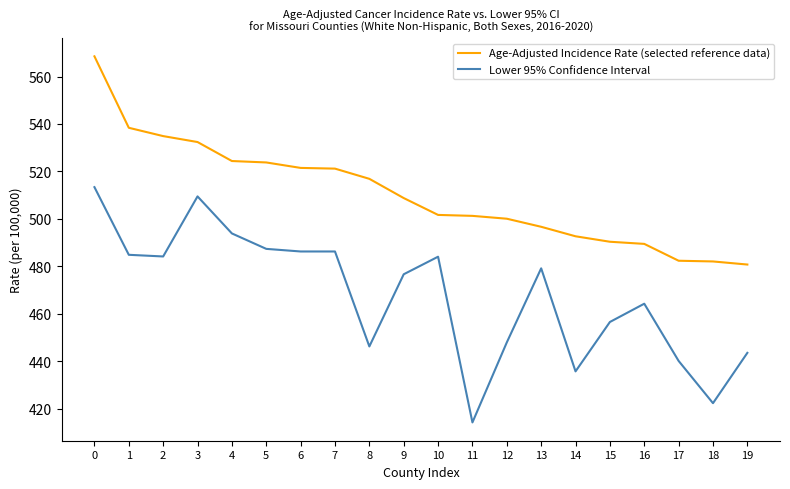

How many lines are shown in the chart?

2